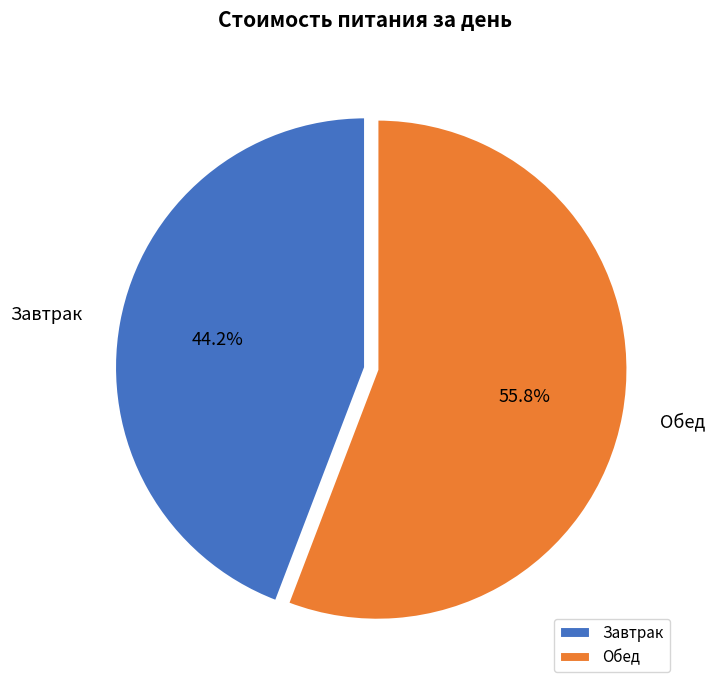

What percentage is NOT represented by Обед?

44.2%